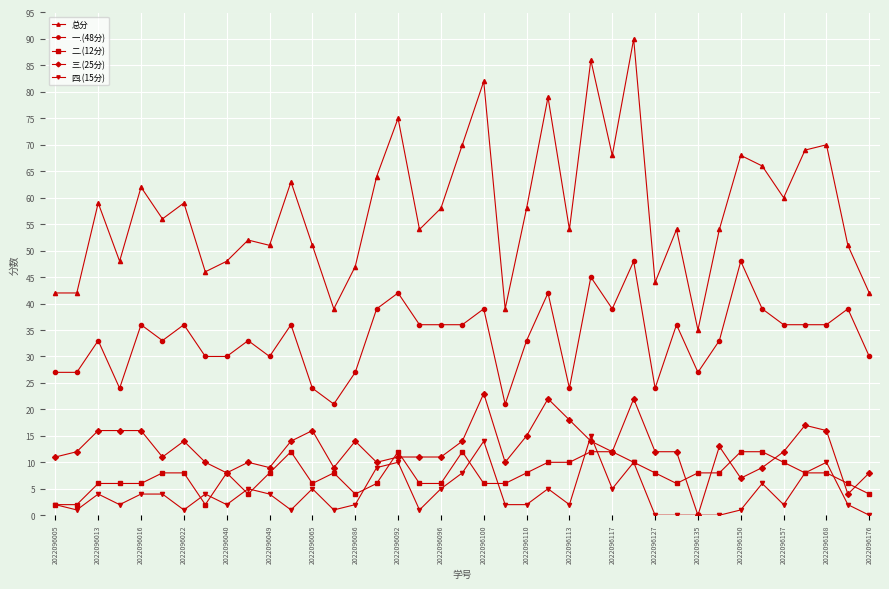

True or false: 总分 and 二.(12分) intersect in this chart.

False